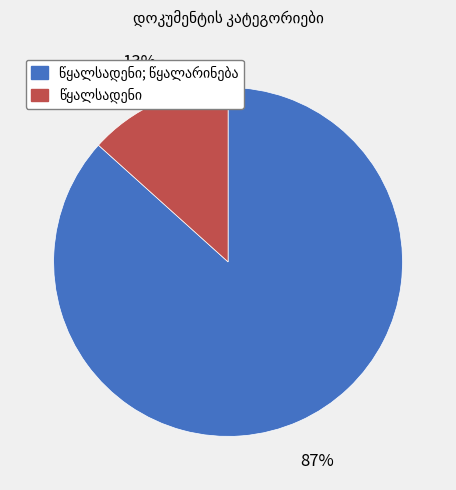

How many slices are in this pie chart?

2